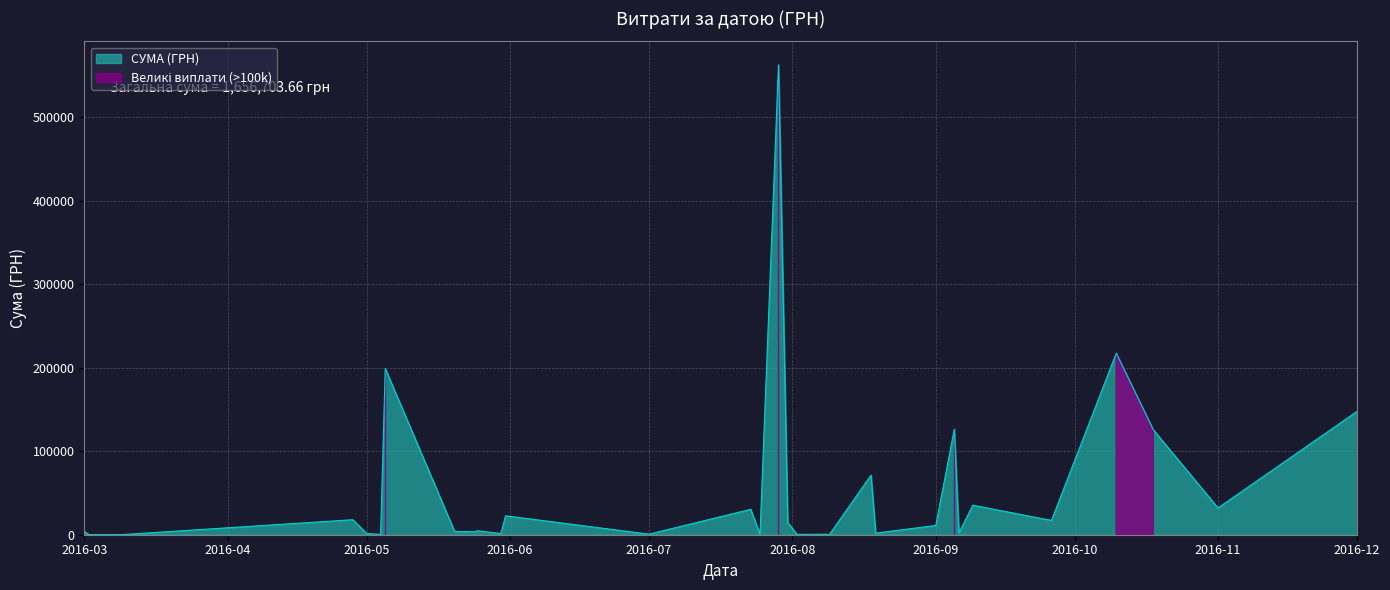

Between 19.08.2016 and 18.08.2016, which is larger?

18.08.2016